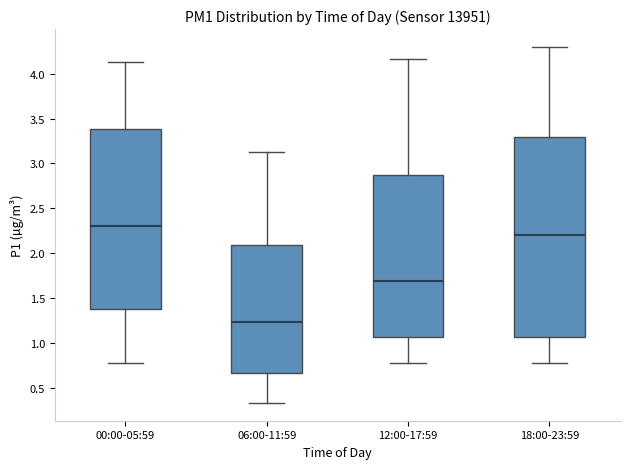

Where does the upper whisker of the box for 06:00-11:59 end on the y-axis? The values are not printed on the chart, so give them approximately, as read against the axis.

3.15